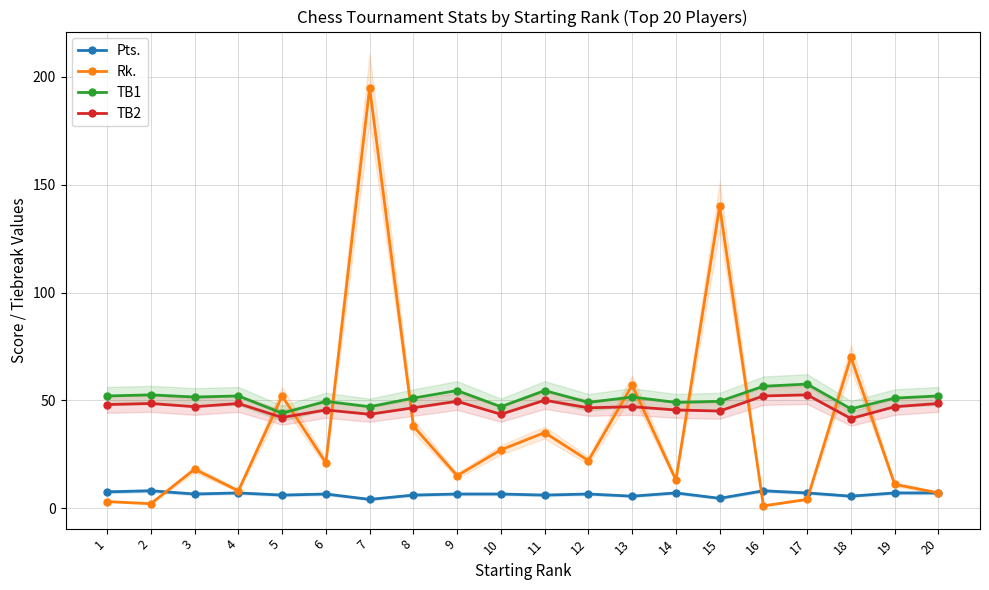

At 18, list the series in order from smallest to largest.

Pts., TB2, TB1, Rk.